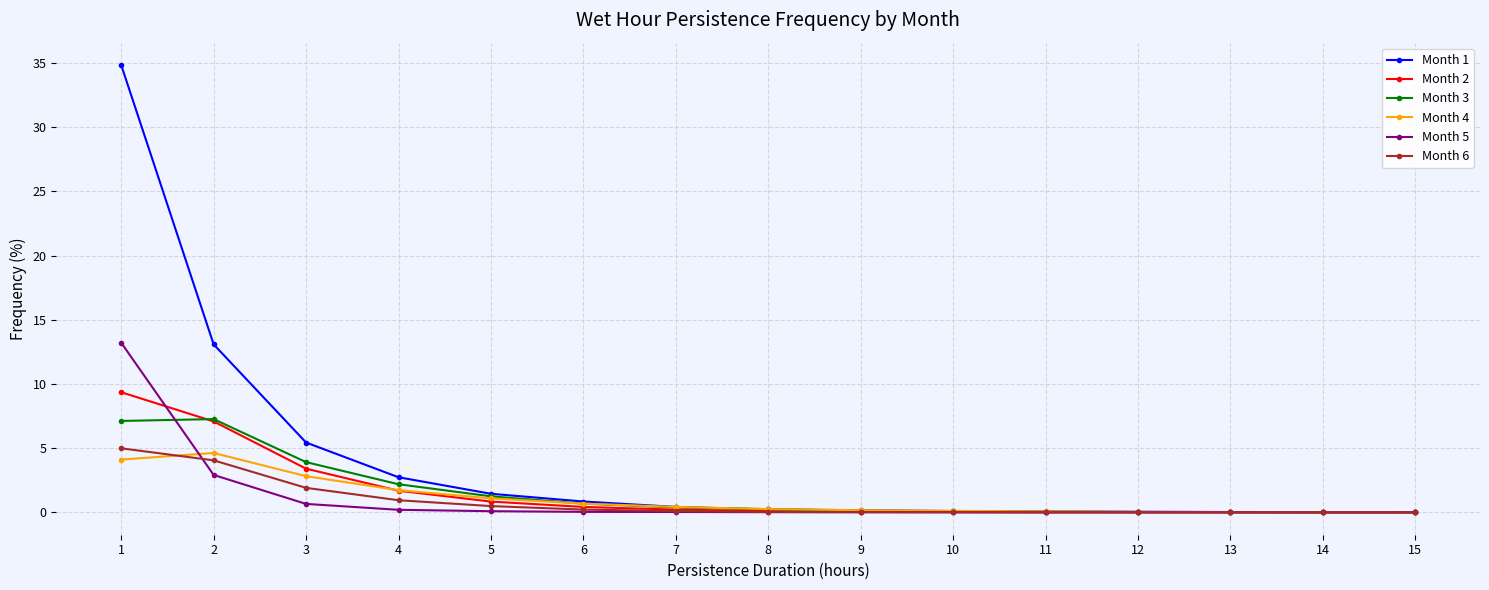

What is the difference between the maximum and minimum values in the Month 3 series?

7.3